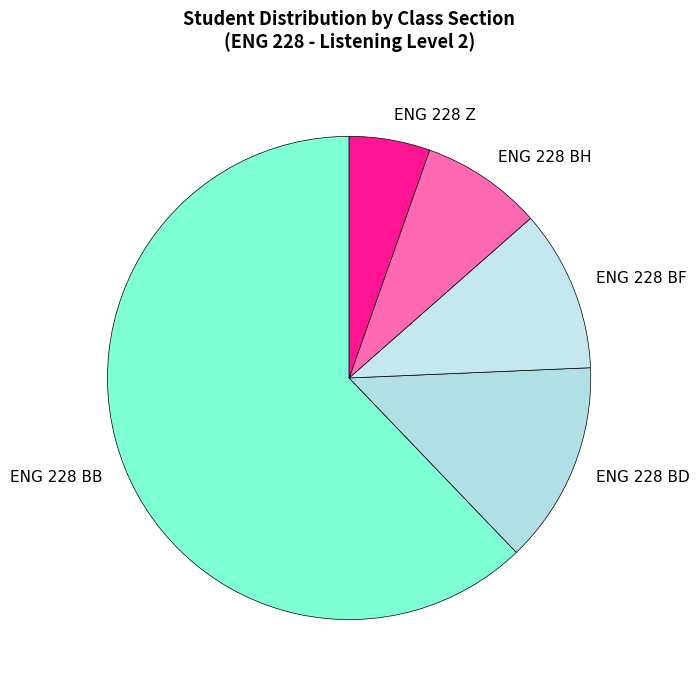

Approximately how many times larger is the value at ENG 228 Z compared to ENG 228 BF?

0.5